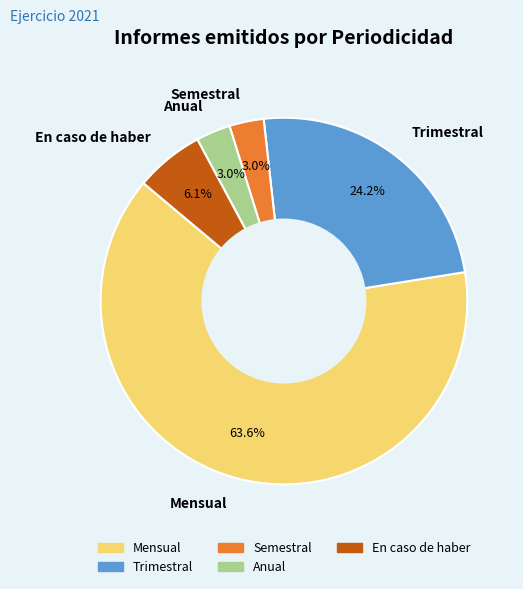

Which category has the biggest portion of the pie?

Mensual